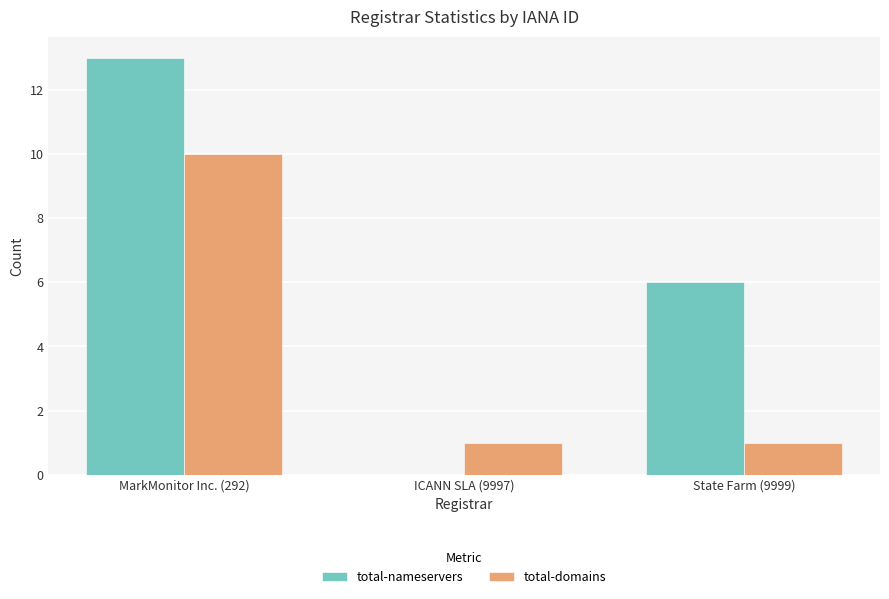

What is the total value across all series at ICANN SLA (9997)?

1